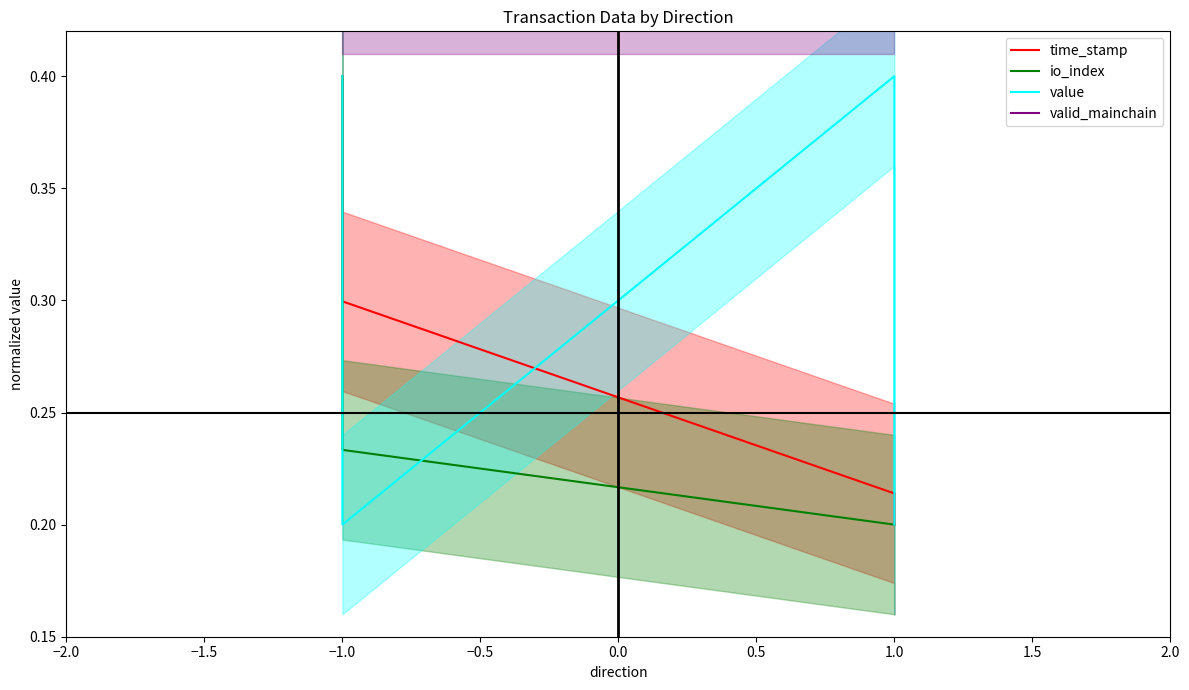

Count the value values in the range 0 to 1.

4